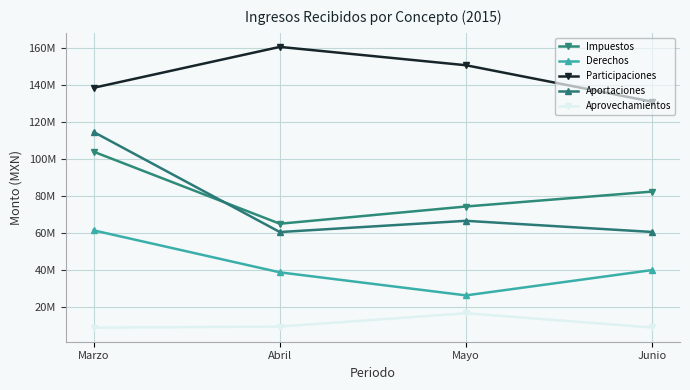

List the labels in order of Aportaciones value, largest first.

Marzo, Mayo, Junio, Abril